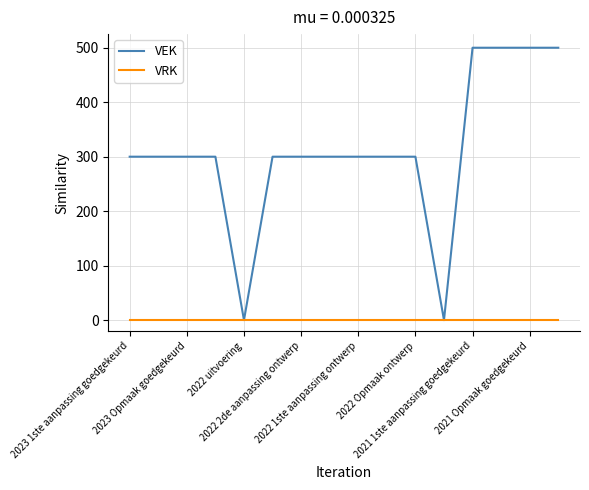

How many lines are shown in the chart?

2